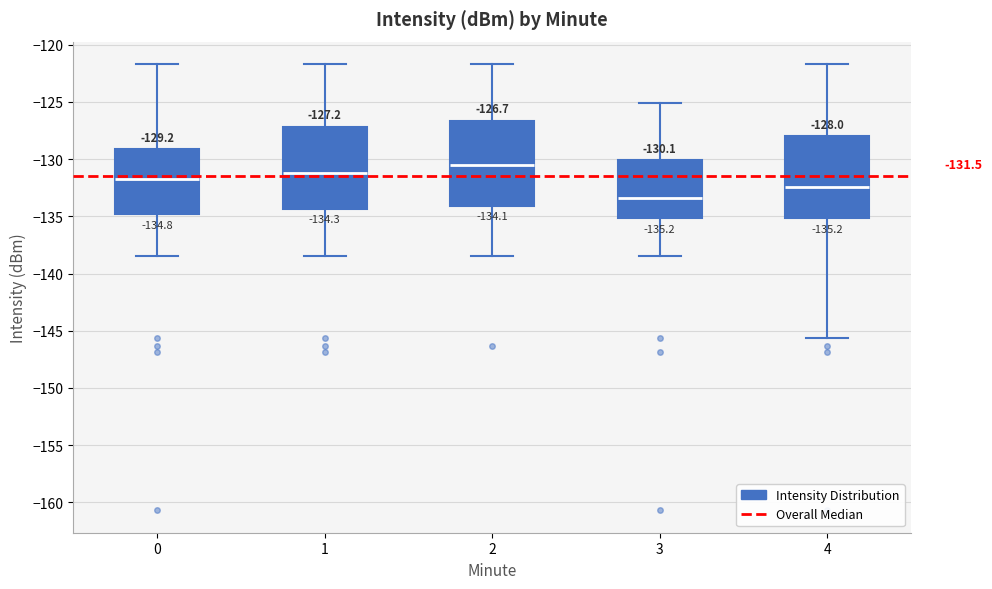

Which box's median line is the lowest?

3